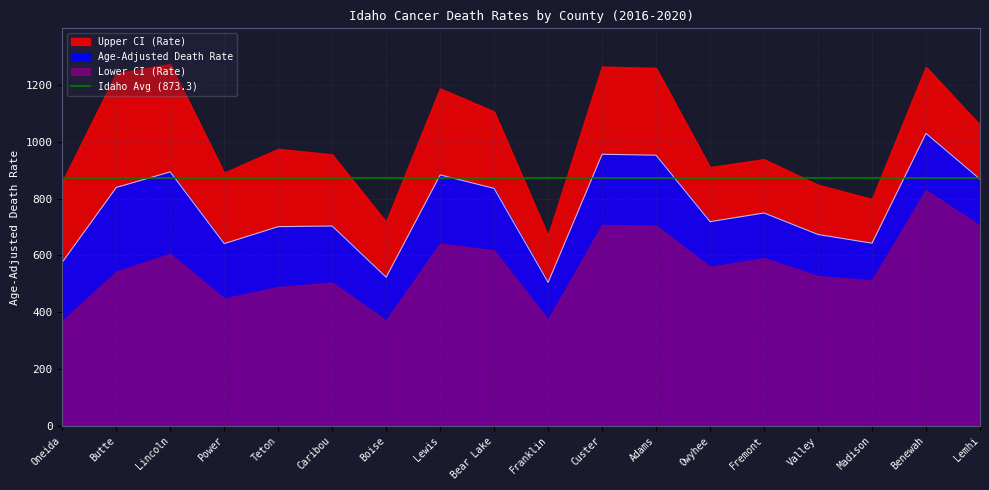

What is the difference between the maximum and minimum values in the Lower CI (Rate) series?

461.5